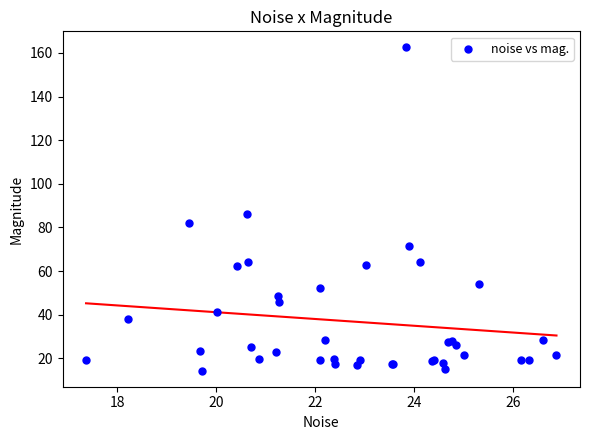

What Y value in the scatter plot is closest to 88?

86.0